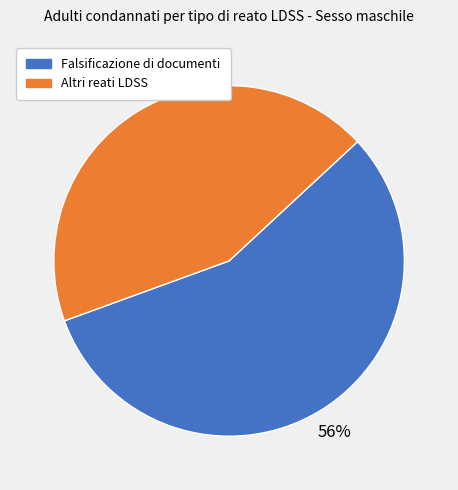

Does any single category account for the majority?

Yes